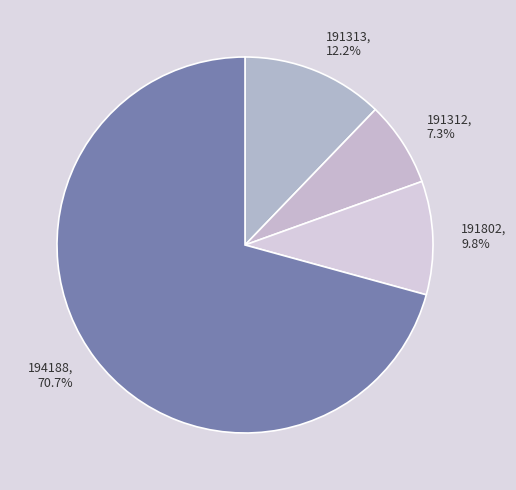

Which has a higher value, 194188, 70.7% or 191802, 9.8%?

194188, 70.7%